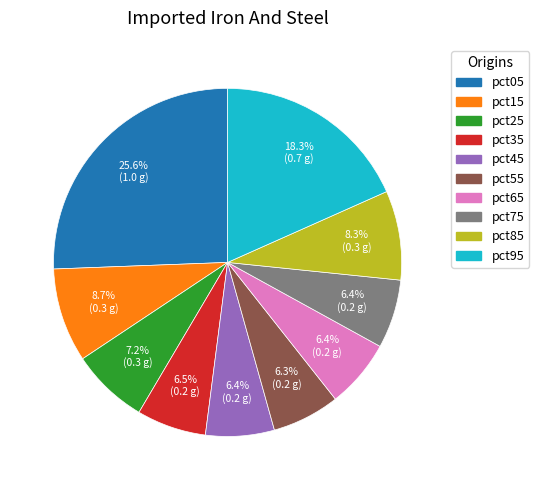

To the nearest percent, what portion does pct45 represent?

6%